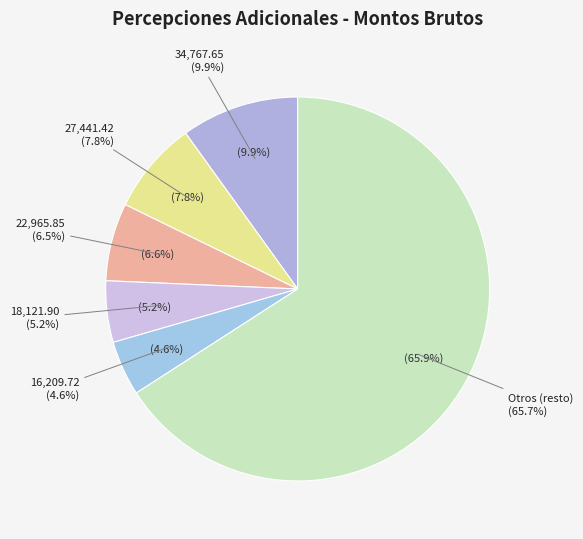

To the nearest percent, what is the difference between the 12004.33 and 34767.65 slice percentages?

6%